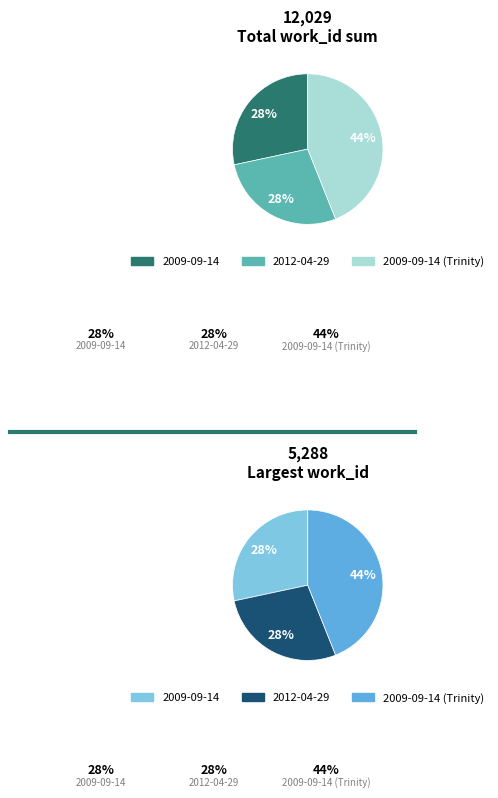

Between 2012-04-29 and 2009-09-14 (Trinity), which is larger?

2009-09-14 (Trinity)